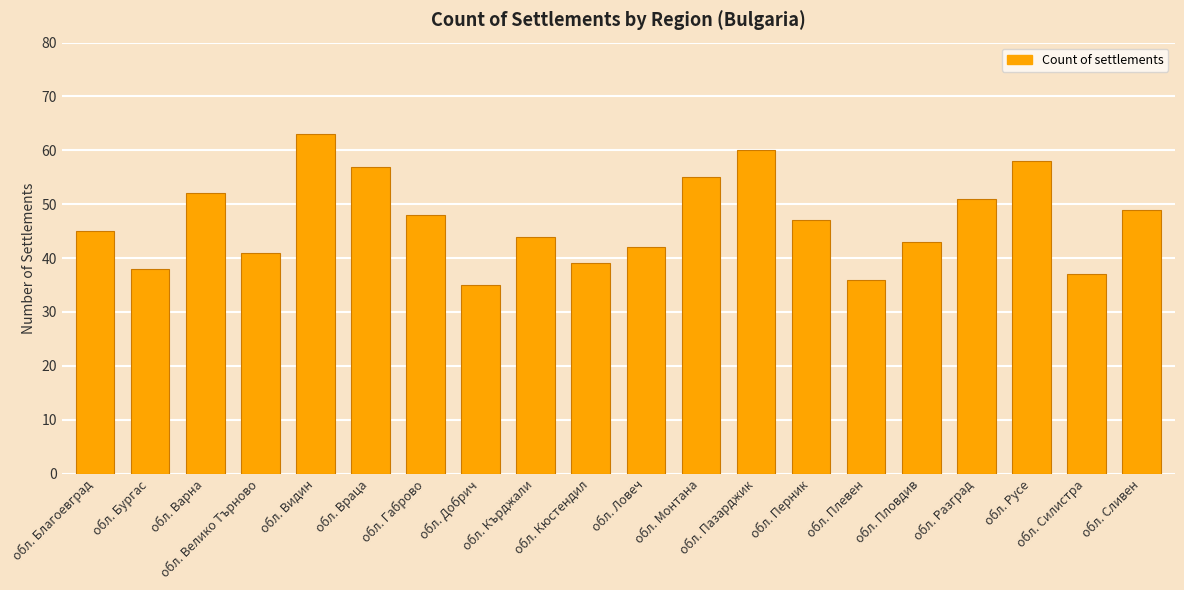

Which category has the lowest value across all series?

обл. Добрич